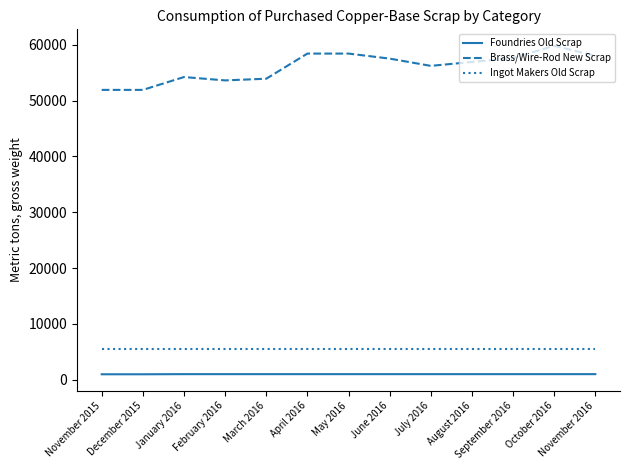

What are all the series names shown in the legend?

Foundries Old Scrap, Brass/Wire-Rod New Scrap, Ingot Makers Old Scrap